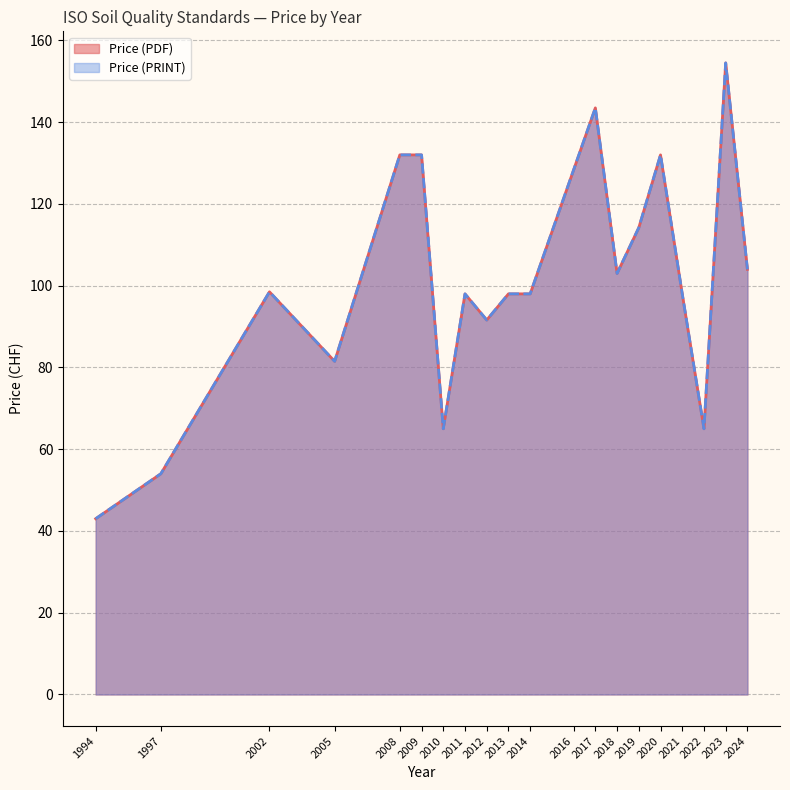

True or false: Price (PRINT) and Price (PDF) cross at least once.

False